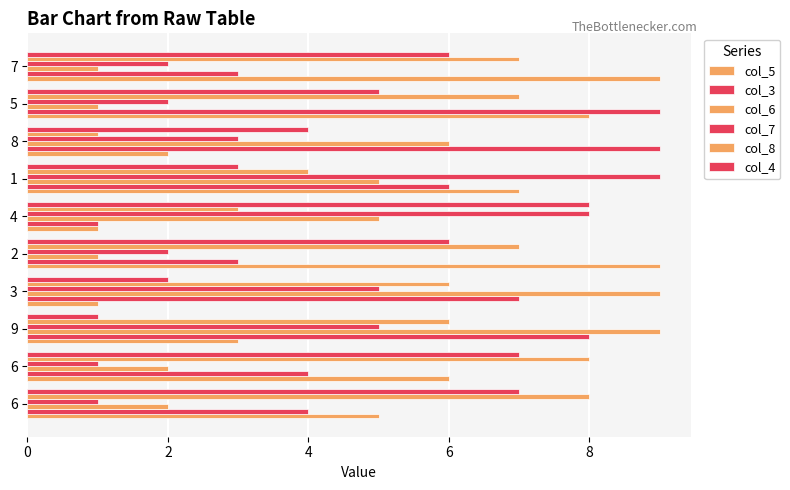

Count the number of categories in the chart.

10